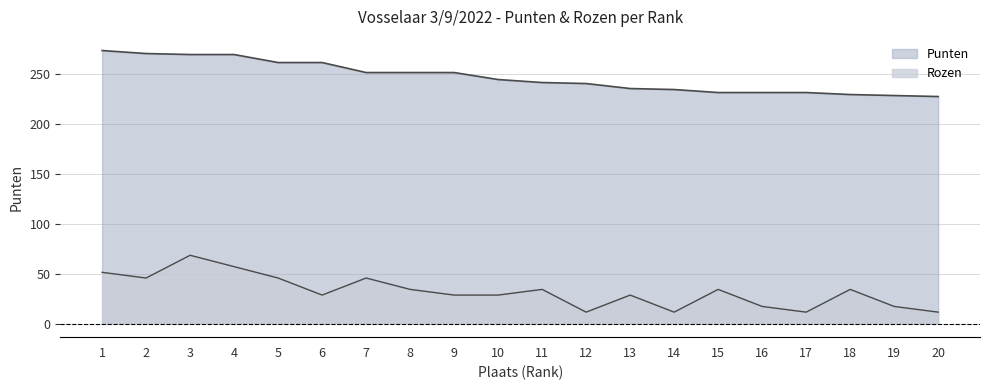

Reading left to right, transcribe all the data shown in this chart.

Punten: 273.0	270.0	269.0	269.0	261.0	261.0	251.0	251.0	251.0	244.0	241.0	240.0	235.0	234.0	231.0	231.0	231.0	229.0	228.0	227.0
Rozen: 51.2	45.5	68.2	56.9	45.5	28.4	45.5	34.1	28.4	28.4	34.1	11.4	28.4	11.4	34.1	17.1	11.4	34.1	17.1	11.4